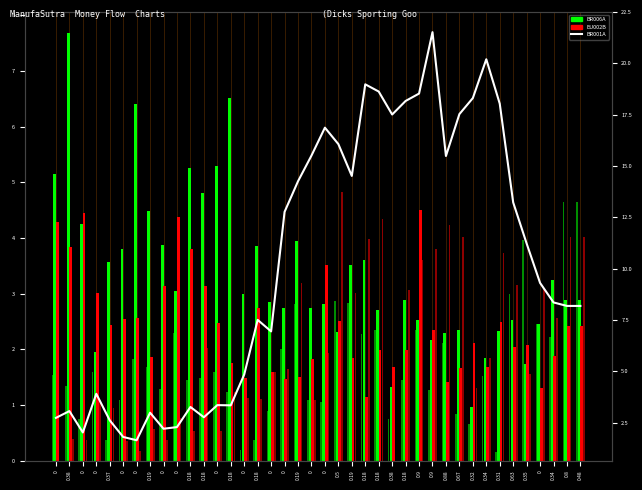

At which category does the chart reach its peak across all series?

0.9